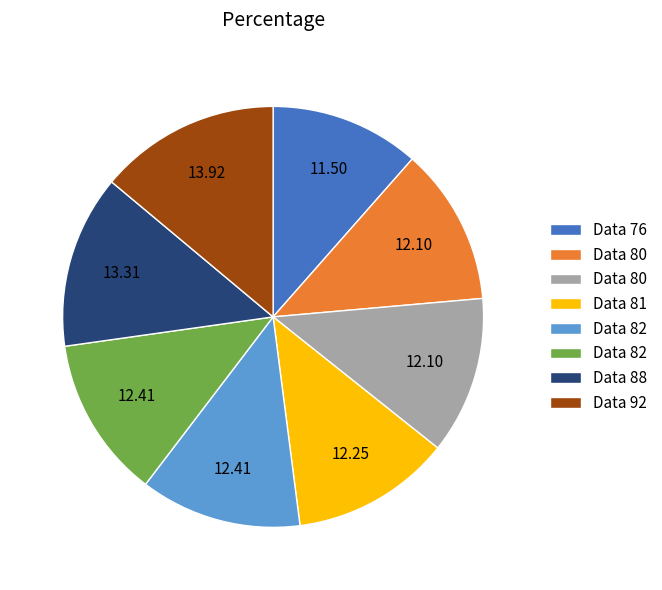

Is there any slice that represents more than half of the pie?

No